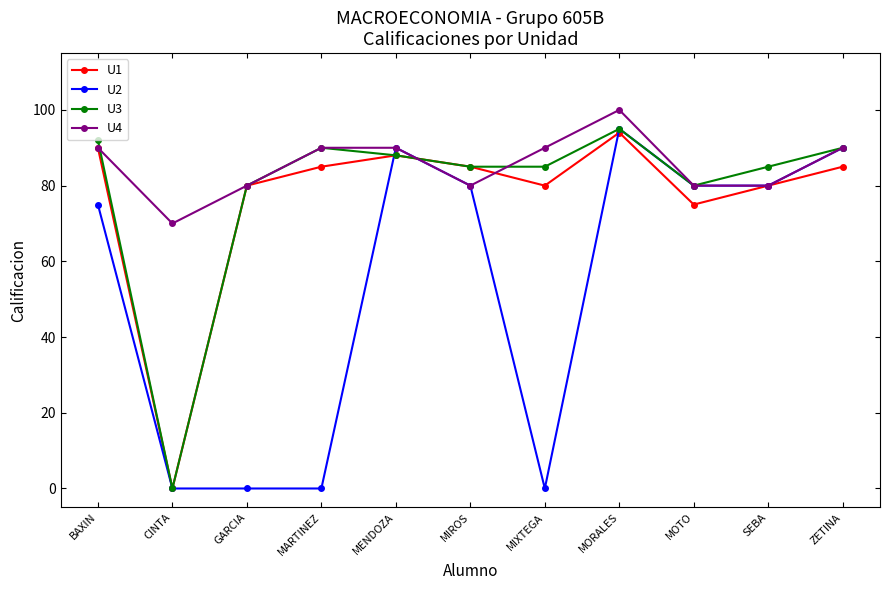

The value of U3 at CINTA is -30. True or false?

False